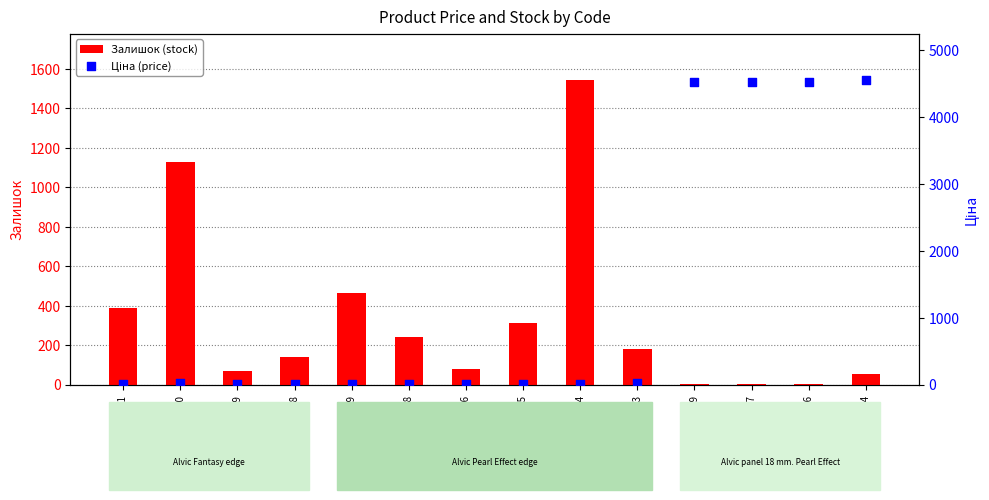

At how many categories does at least one series exceed 1686?

4